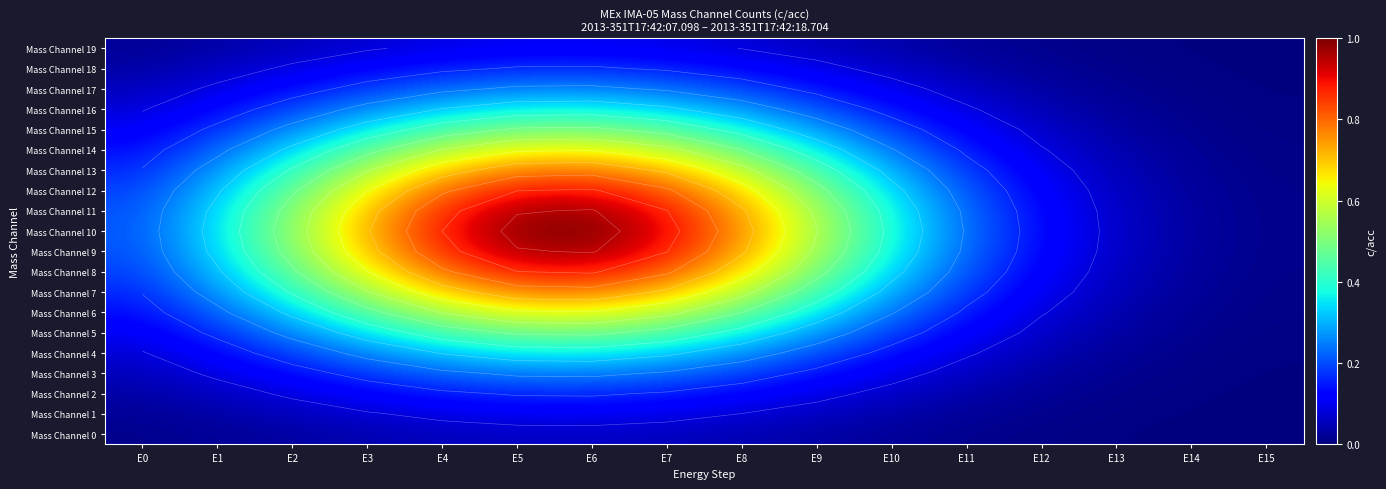

Rank the series at E2 from lowest to highest value.

Mass Channel 0, Mass Channel 1, Mass Channel 19, Mass Channel 2, Mass Channel 18, Mass Channel 3, Mass Channel 17, Mass Channel 4, Mass Channel 16, Mass Channel 5, Mass Channel 15, Mass Channel 6, Mass Channel 14, Mass Channel 7, Mass Channel 13, Mass Channel 8, Mass Channel 12, Mass Channel 9, Mass Channel 11, Mass Channel 10